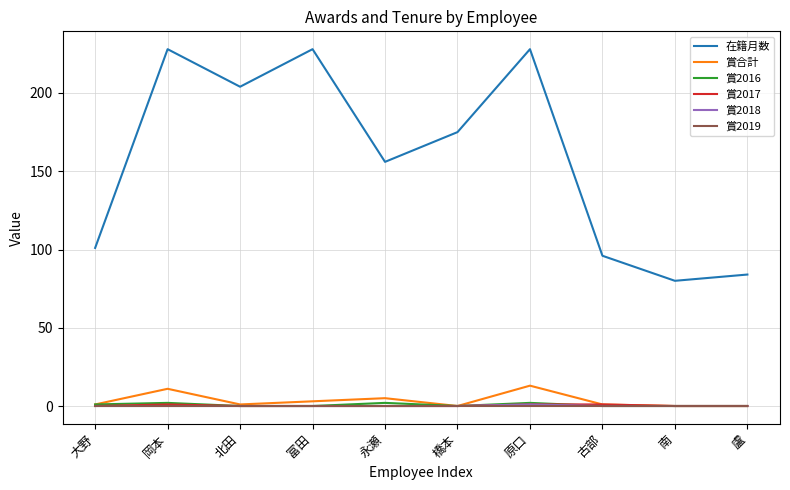

At how many categories does at least one series exceed 38?

10